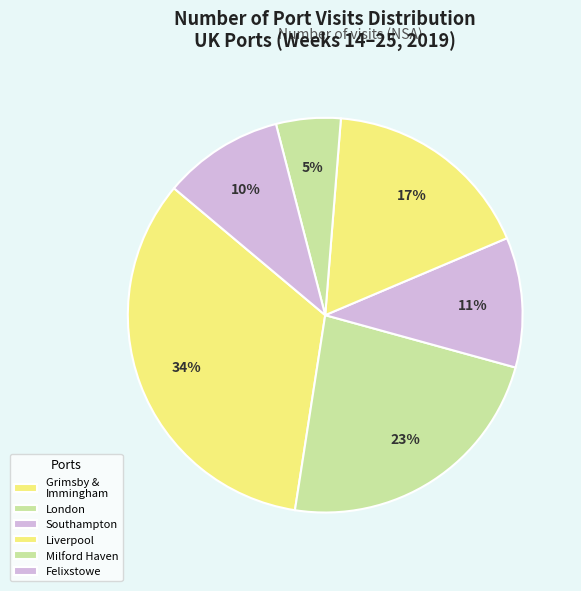

Which slice is the smallest?

Milford Haven